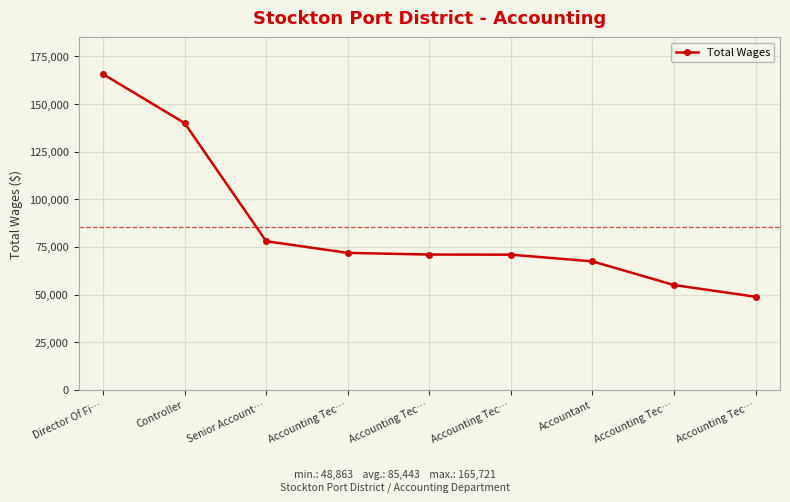

How many values are below 71023?

4